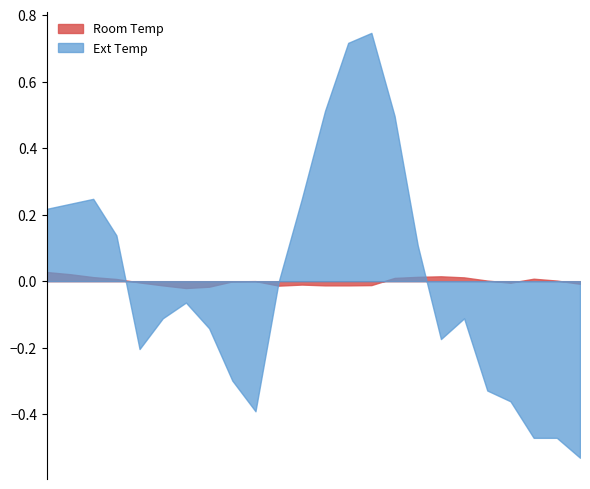

Which series has the largest range (max minus min)?

Ext Temp